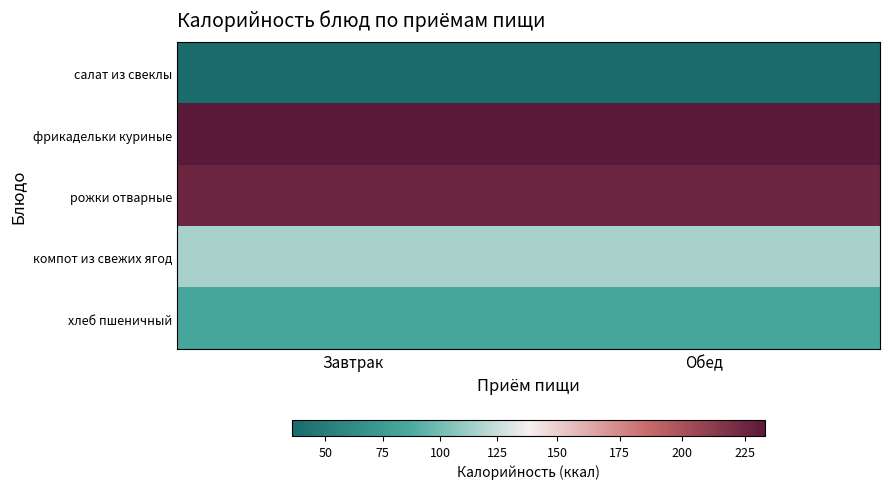

Reading left to right, list all the values displayed in this chart.

салат из свеклы: Завтрак=35.5	Обед=35.5
фрикадельки куриные: Завтрак=232.8	Обед=232.8
рожки отварные: Завтрак=225.0	Обед=225.0
компот из свежих ягод: Завтрак=116.0	Обед=116.0
хлеб пшеничный: Завтрак=83.6	Обед=83.6